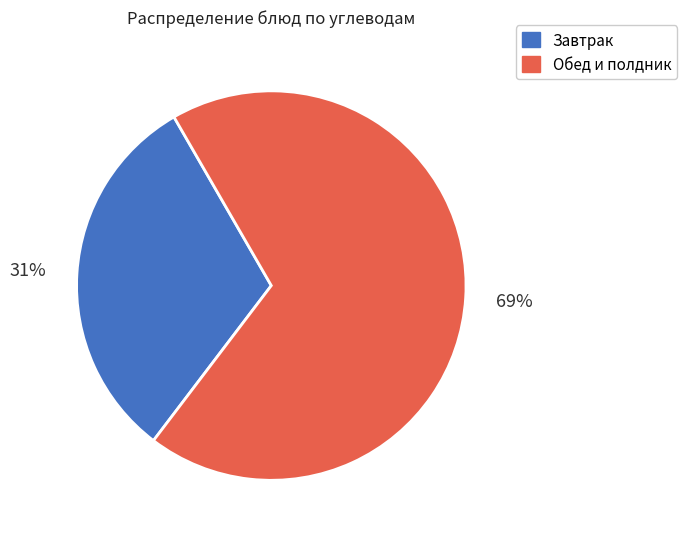

To the nearest percent, what is the average slice percentage?

50%